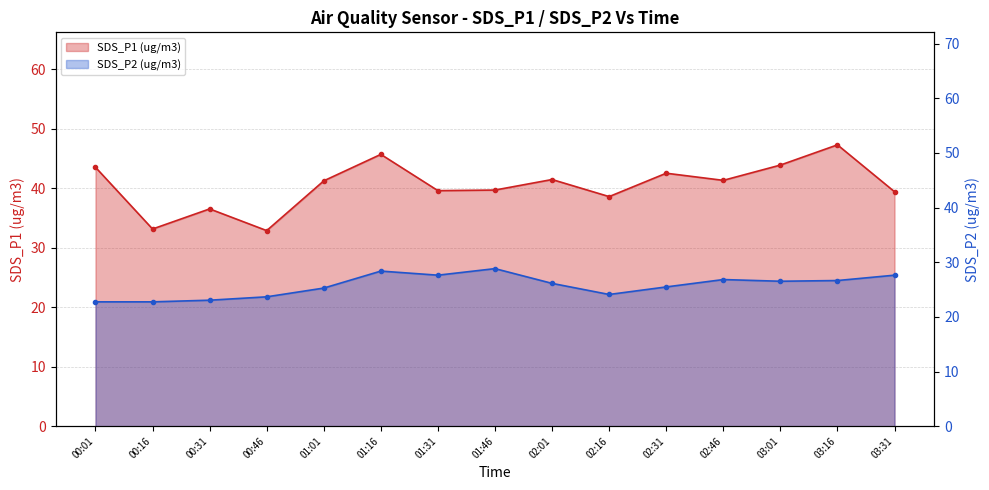

Is it true that SDS_P1 (ug/m3) equals 57.9 at 01:46?

False